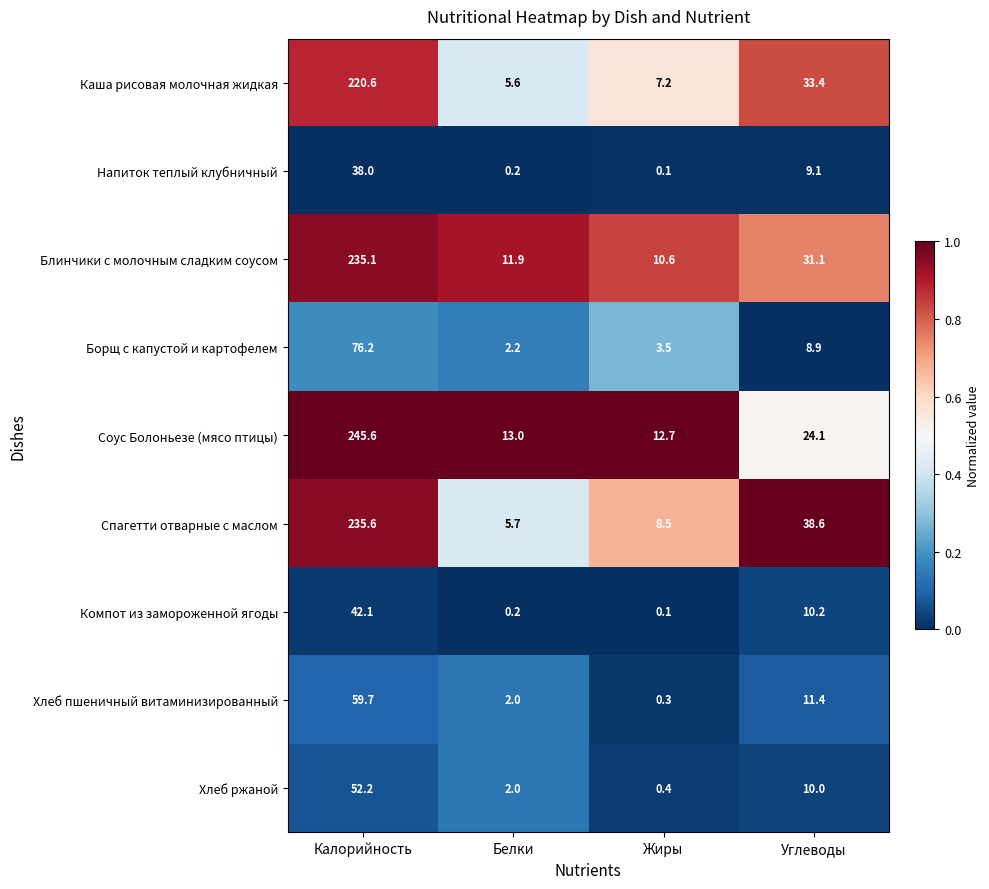

Where is Напиток теплый клубничный nearest to the value 19?

Углеводы